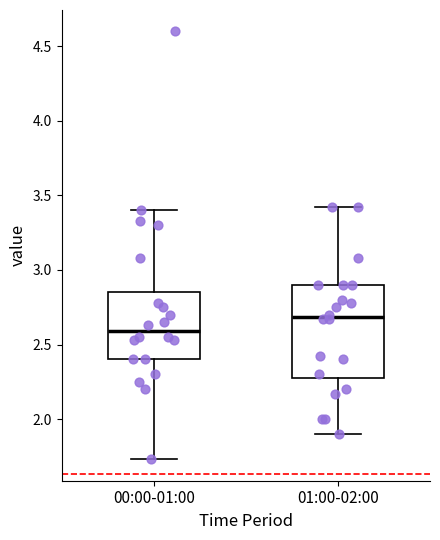

Which box's median line is the lowest?

00:00-01:00